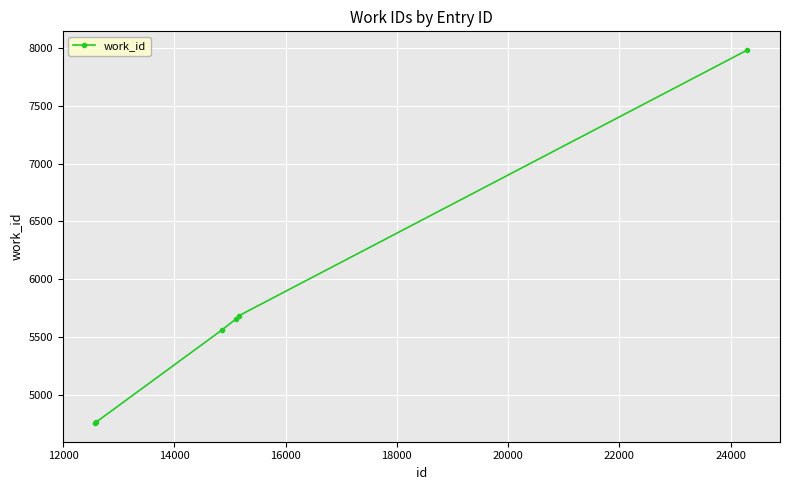

True or false: there are more than 2 points higher than both neighbors.

False